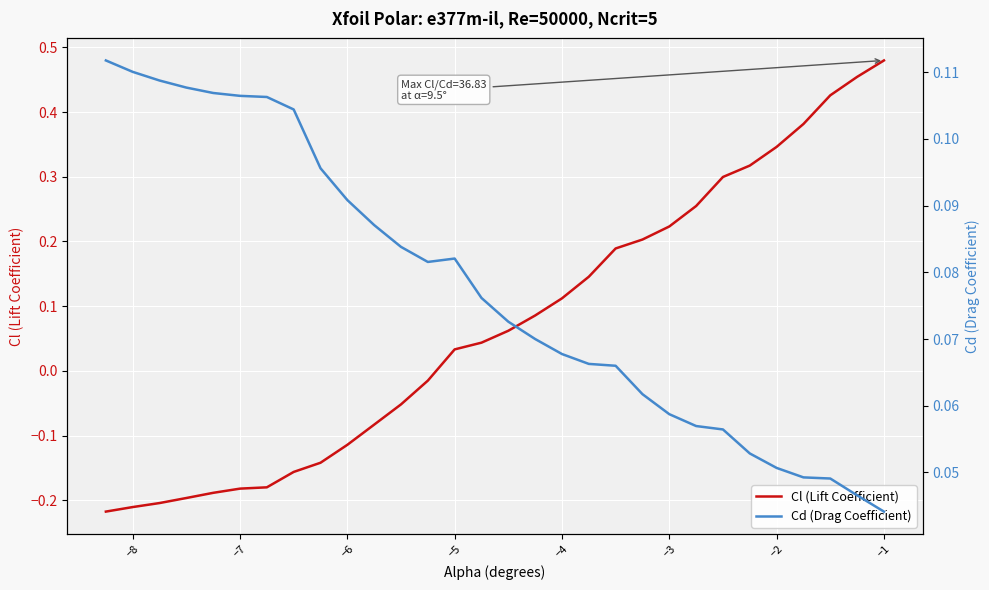

Which series has the largest total across all categories?

Cd (Drag Coefficient)